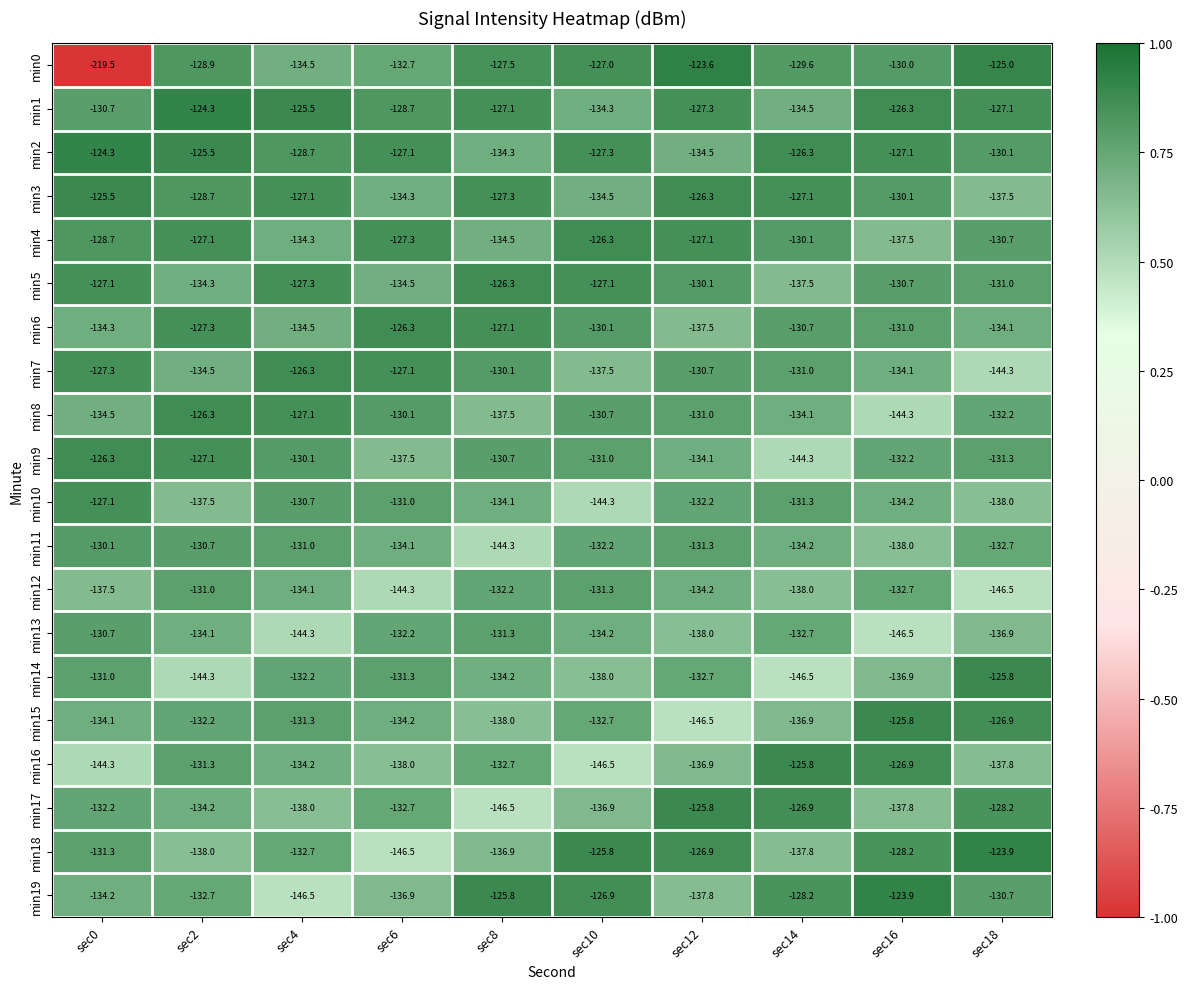

The value of min2 at sec10 is -127.3. True or false?

True